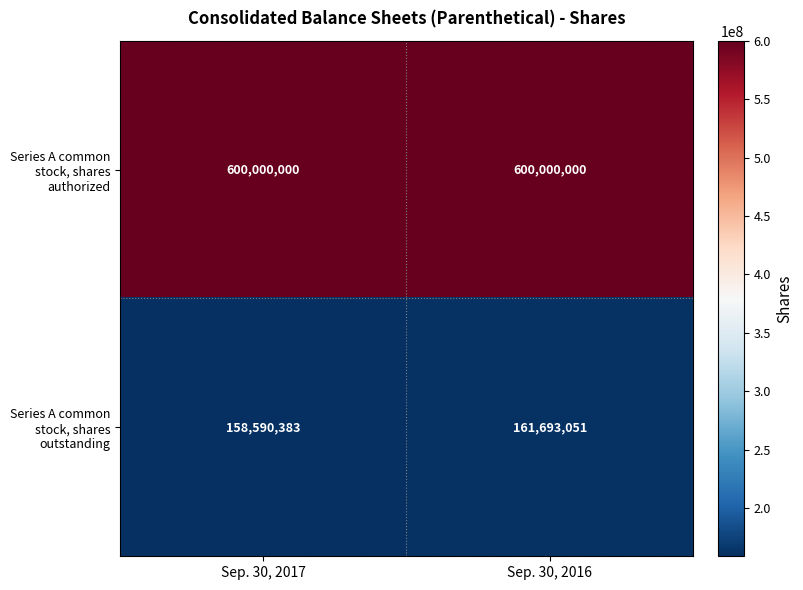

What is the sum of the Series A common stock, shares outstanding values at Sep. 30, 2017 and Sep. 30, 2016?

320283434